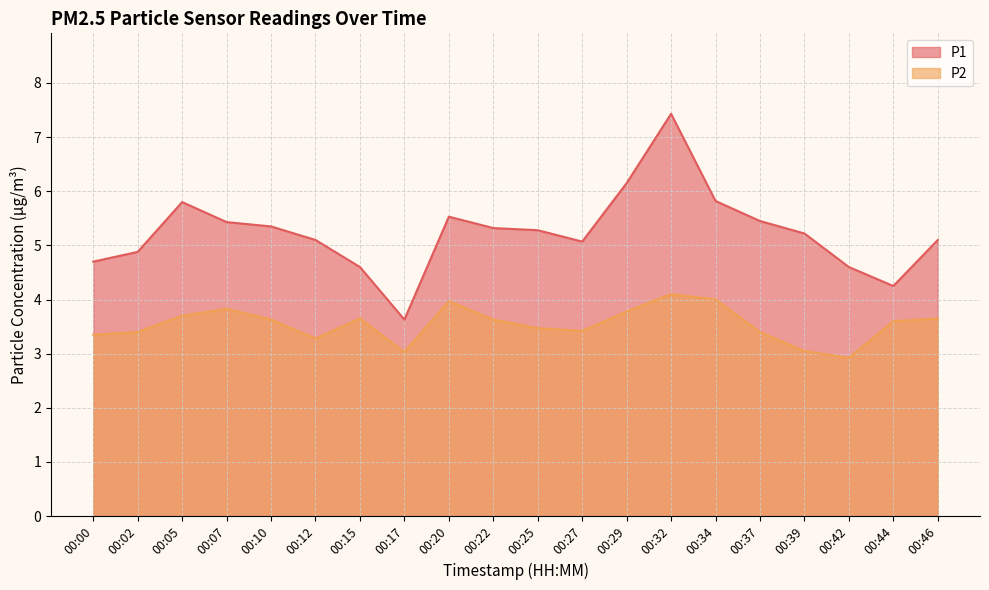

Is it true that P1 equals 5.1 at 00:46?

True